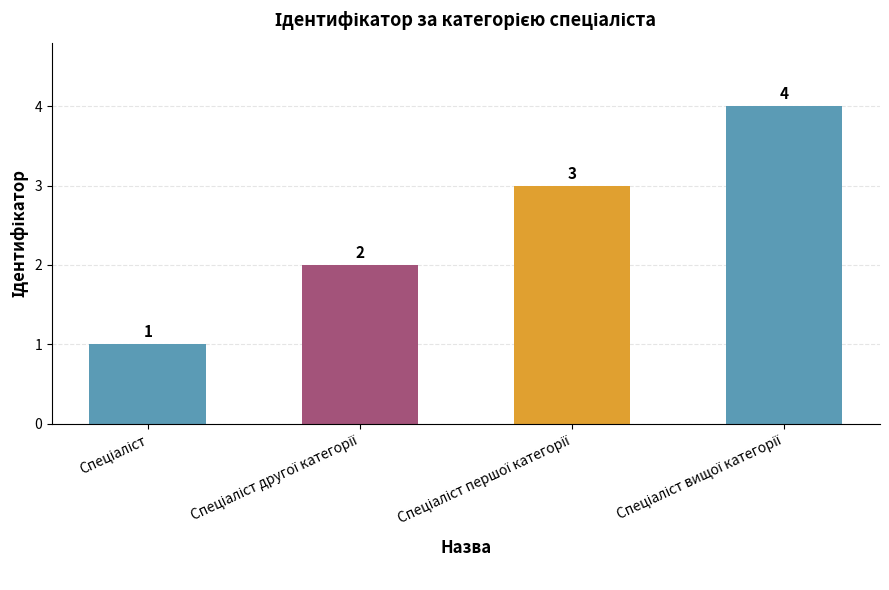

What is the difference between the maximum and minimum values?

3